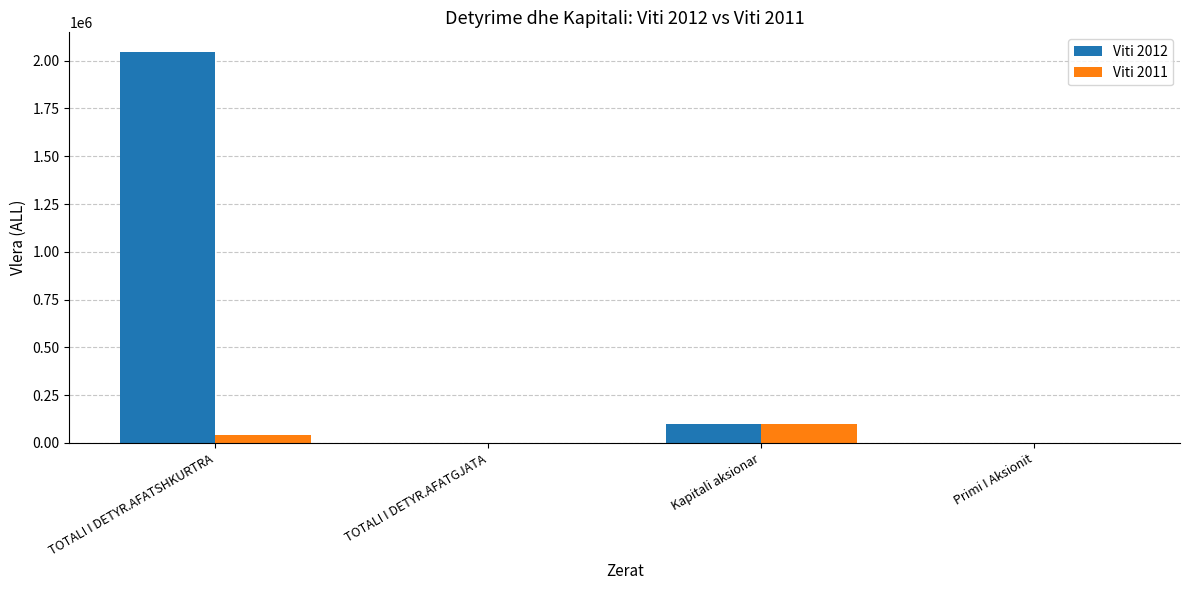

What are all the series names shown in the legend?

Viti 2012, Viti 2011